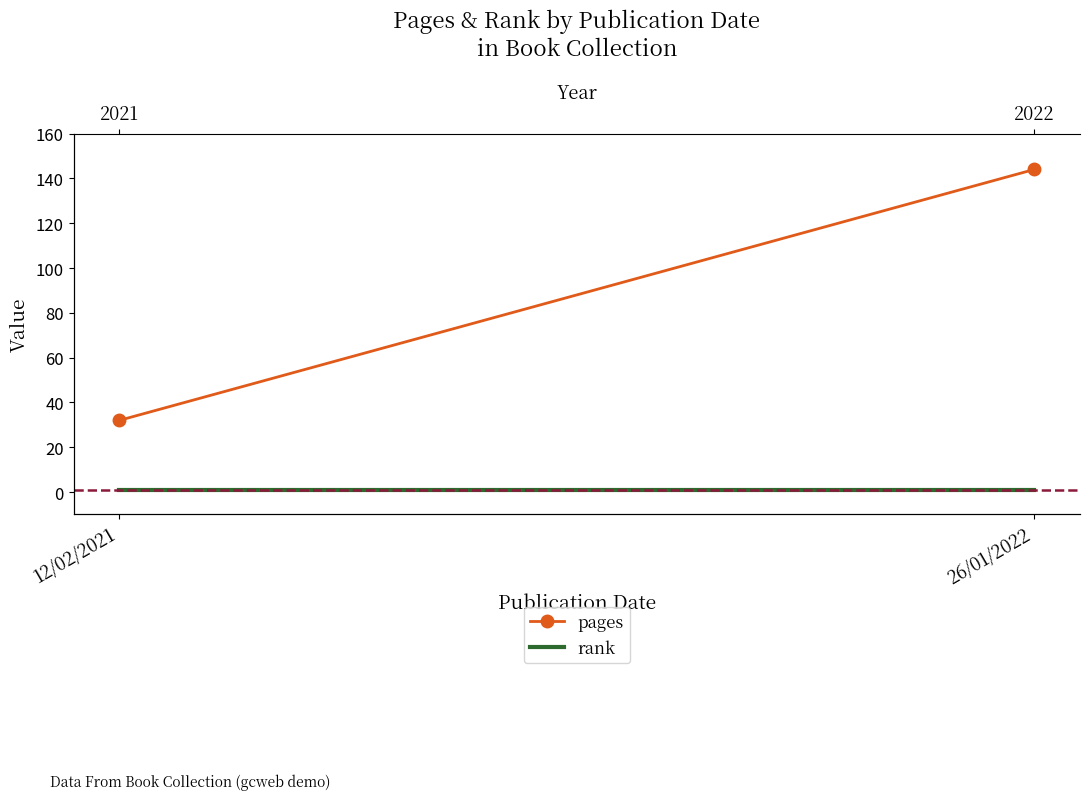

At 26/01/2022, list the series in order from smallest to largest.

rank, pages